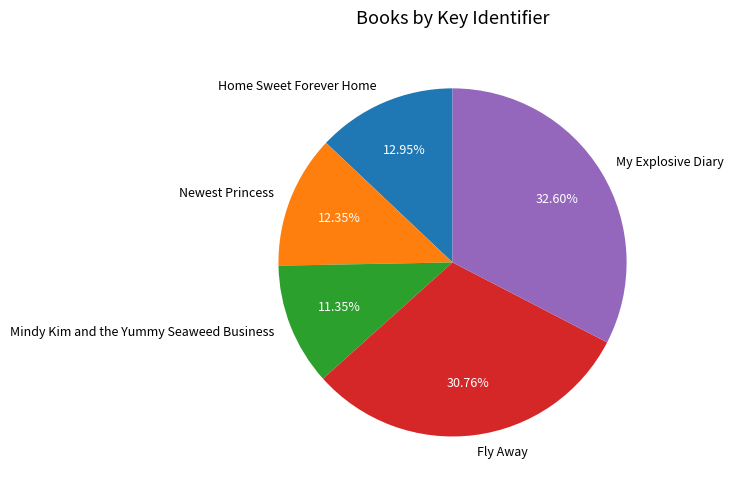

Which has a higher value, Fly Away or Newest Princess?

Fly Away